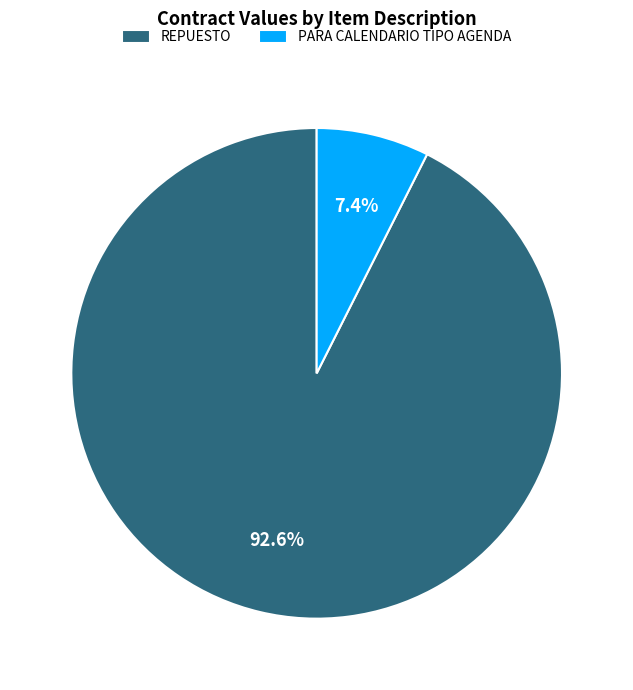

What is the total percentage of REPUESTO and PARA CALENDARIO TIPO AGENDA?

100.0%